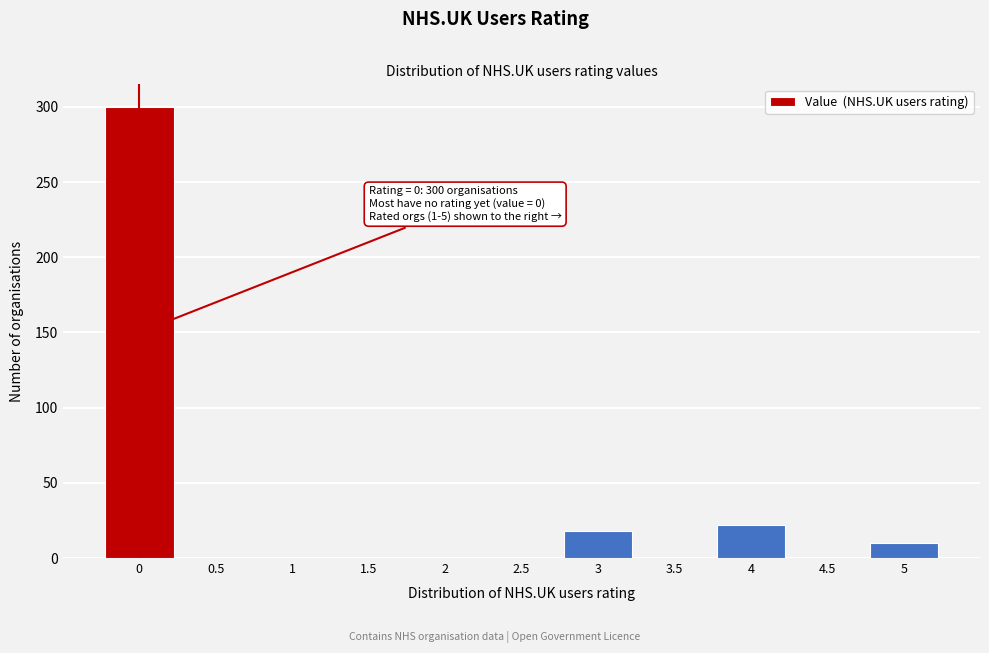

Which range on the x-axis has the tallest bar?

-0.25 to 0.25